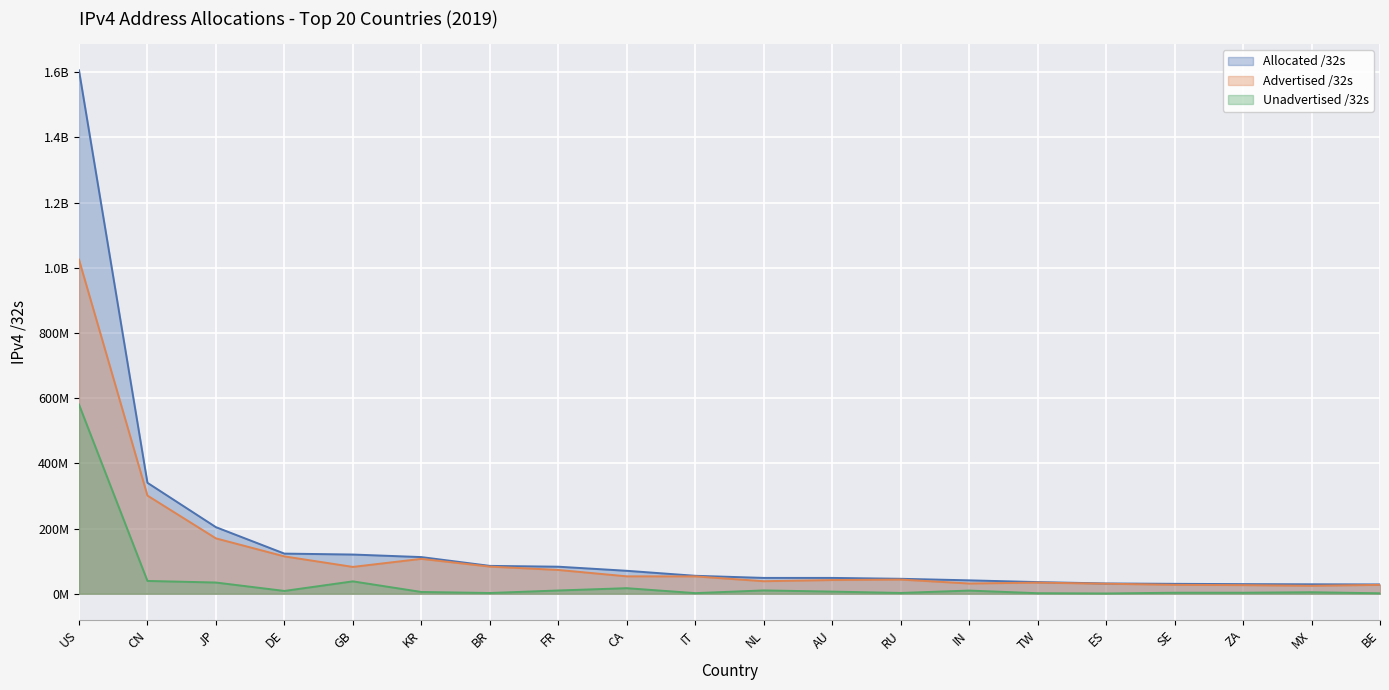

In Unadvertised /32s, how many points are lower than both neighbors (excluding endpoints)?

6